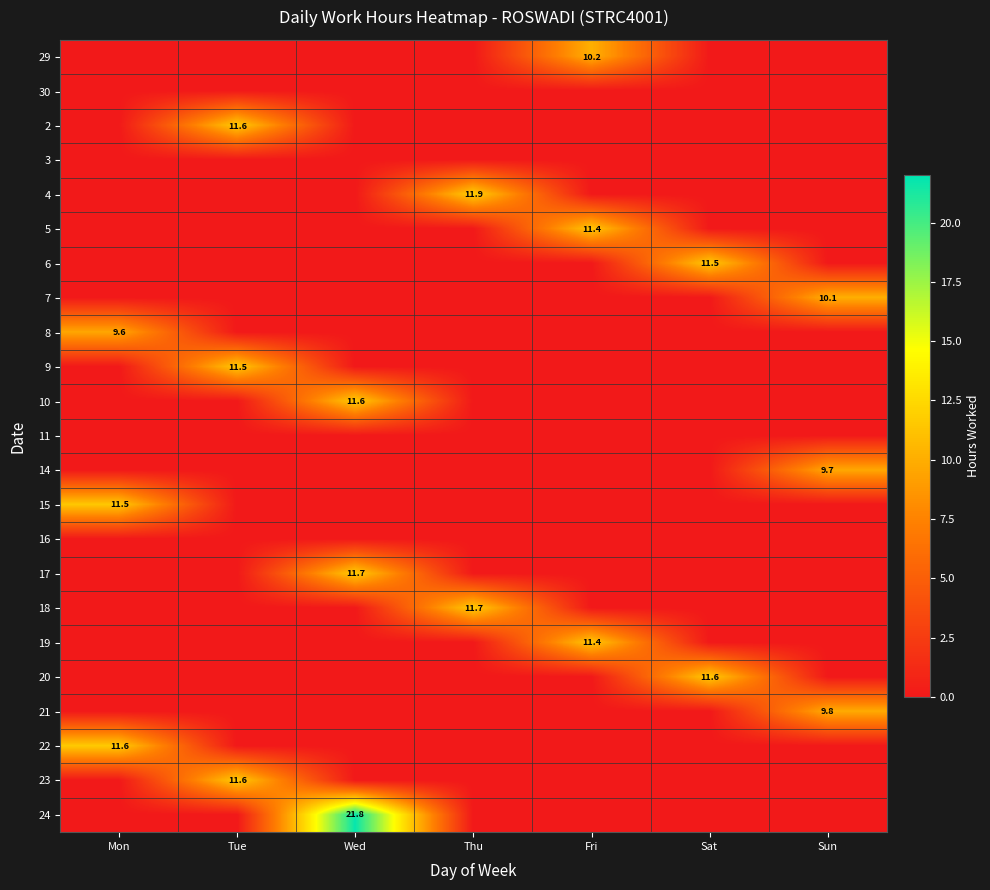

Is it true that 15 equals 2.6 at Mon?

False